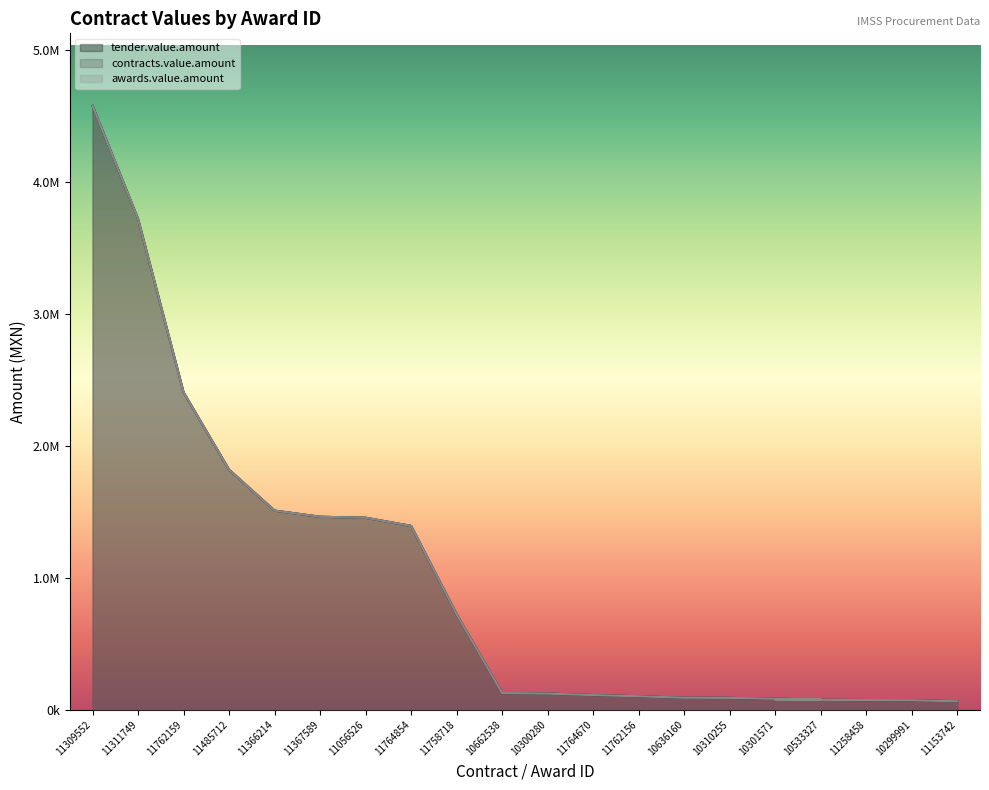

Where does the awards.value.amount series first go above 124711?

11309552